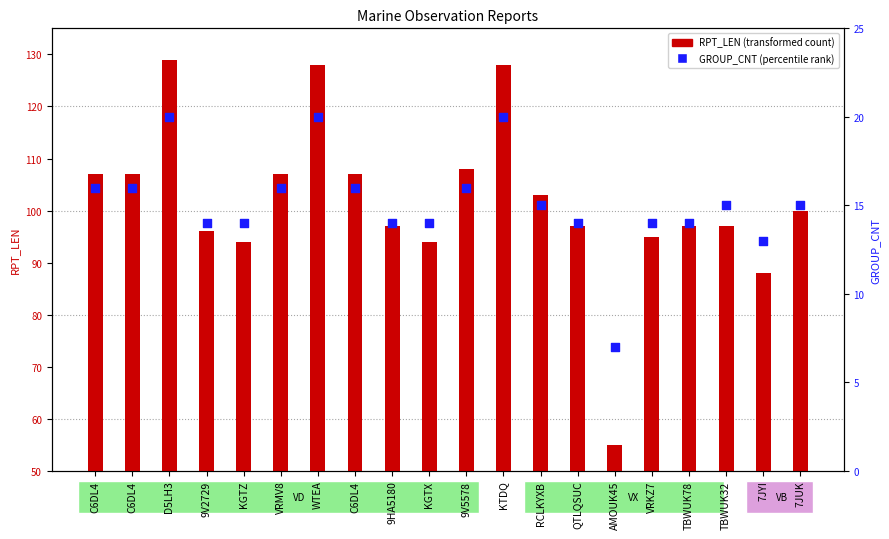

At which category is the sum across all series the highest?

D5LH3